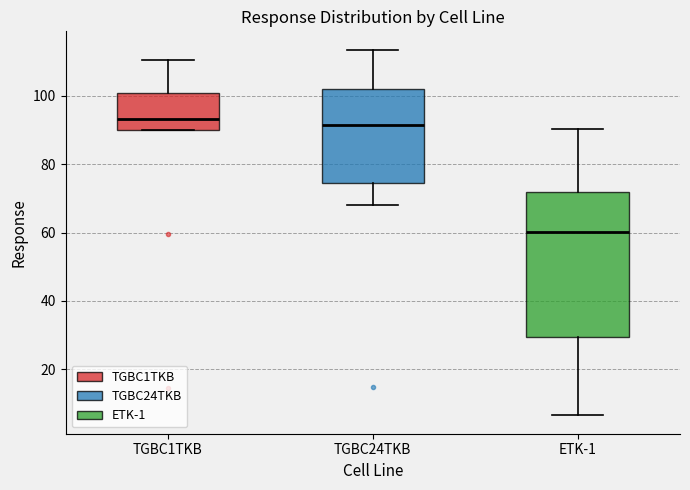

Reading left to right, read every box against the y-axis: the position of its median line, the range the box covers, and the ends of its whiskers. The values are not printed on the chart, so give them approximately, as read against the axis.

TGBC1TKB: median 94, box 90 to 100, whiskers 90 to 110
TGBC24TKB: median 92, box 74 to 102, whiskers 68 to 114
ETK-1: median 60, box 30 to 72, whiskers 6 to 90